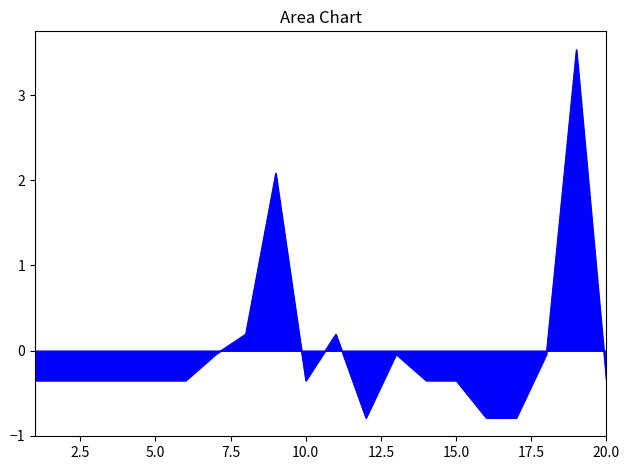

What is the greatest value displayed?

3.5